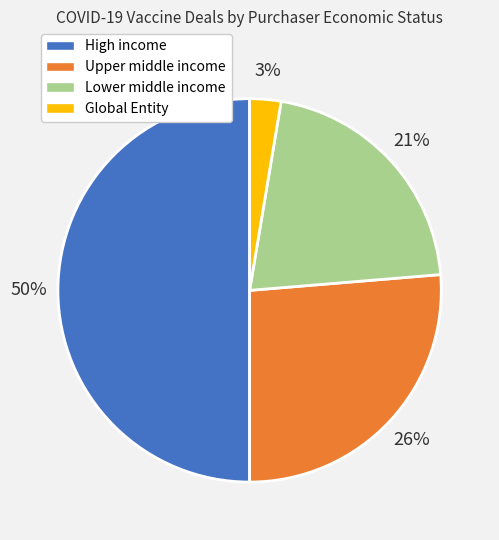

How many slices are in this pie chart?

4